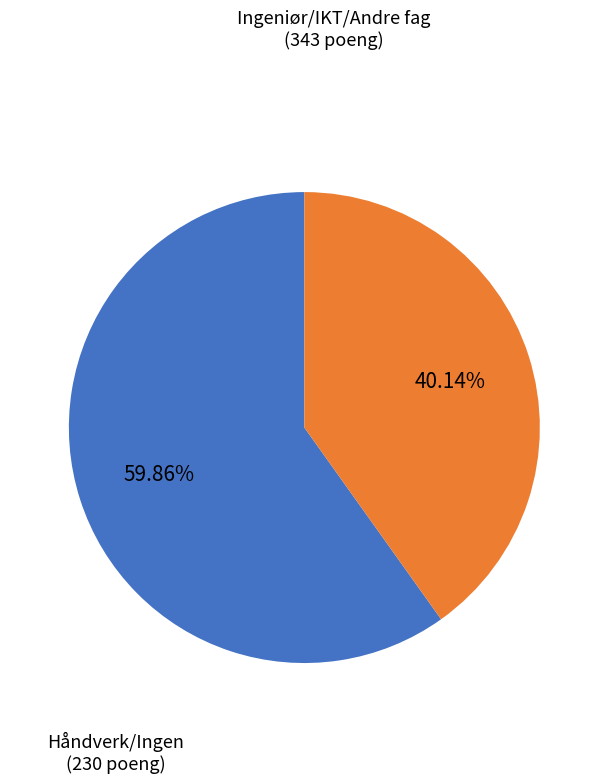

How many slices are in this pie chart?

2